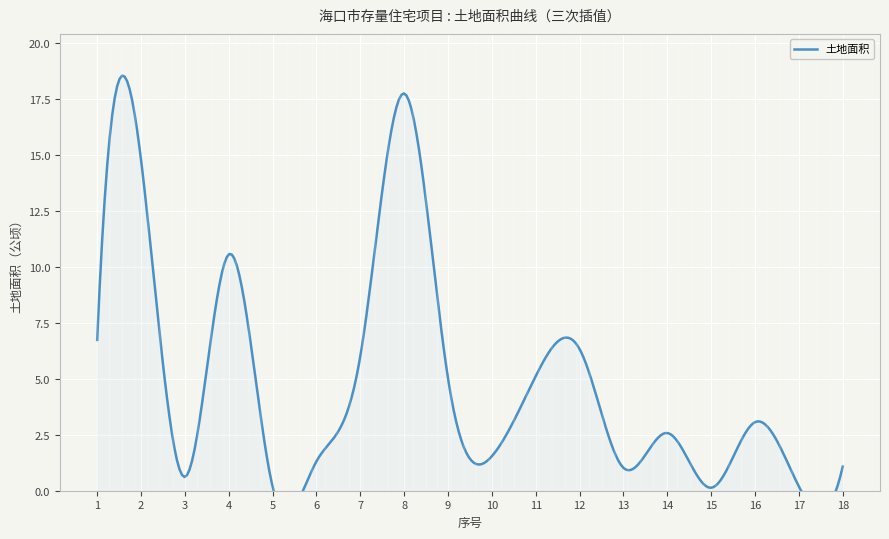

How many lines are shown in the chart?

1